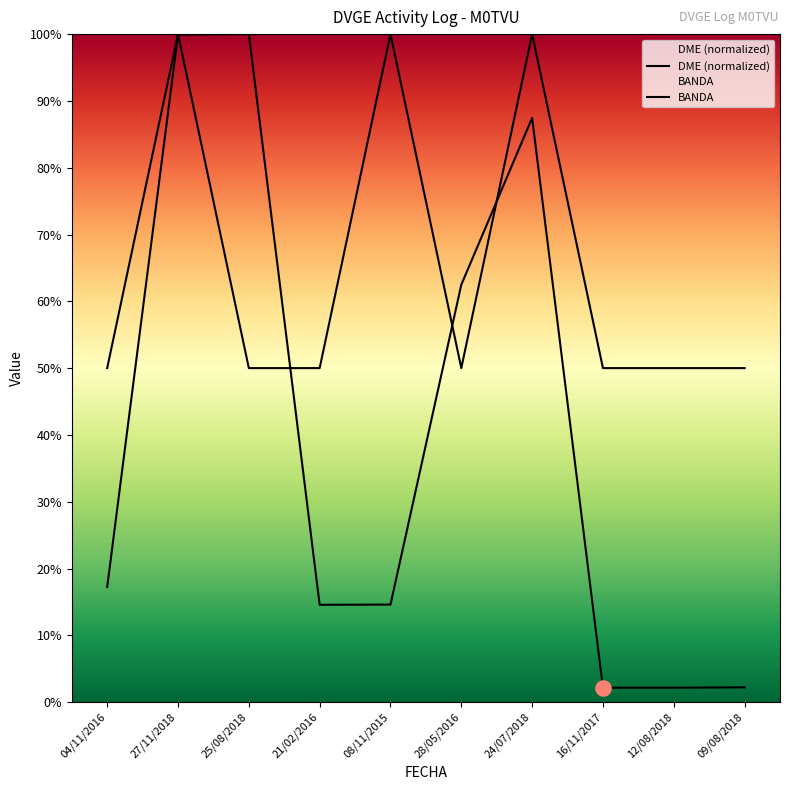

At which category is the sum across all series the highest?

27/11/2018